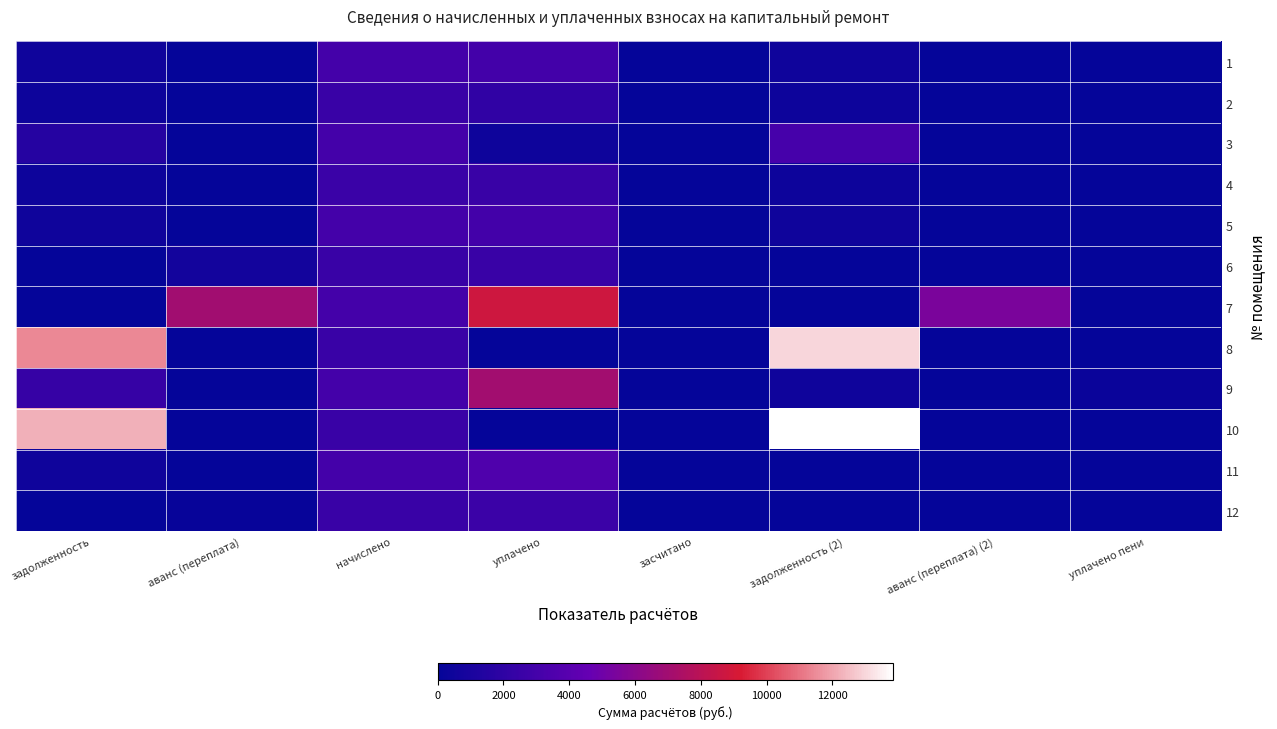

Which label corresponds to the largest value in the chart?

задолженность (2)